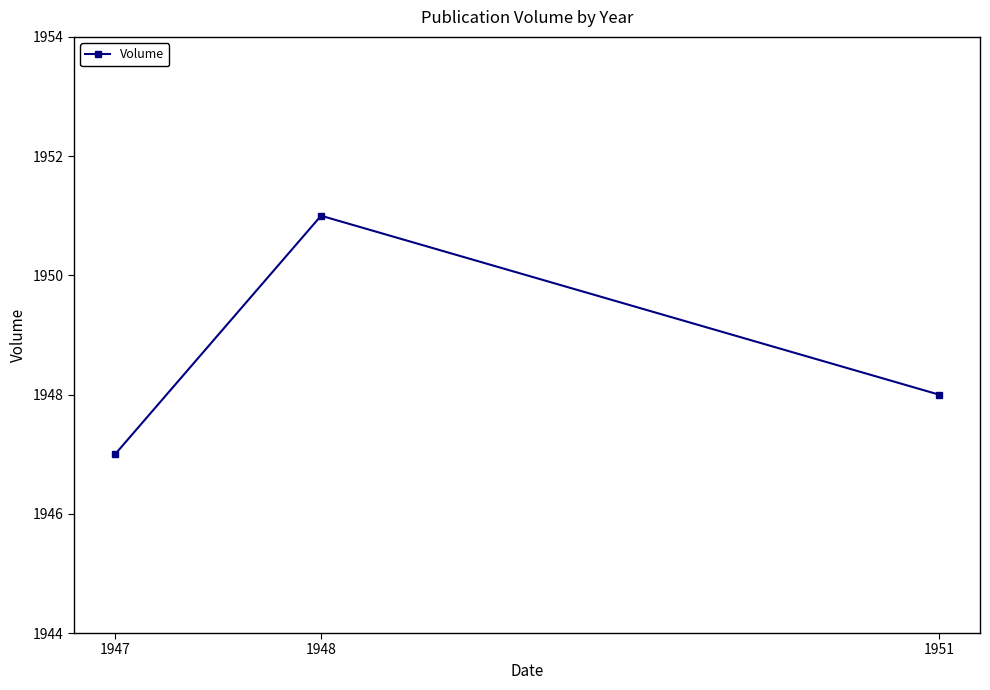

List the labels in order of value, largest first.

1948, 1951, 1947